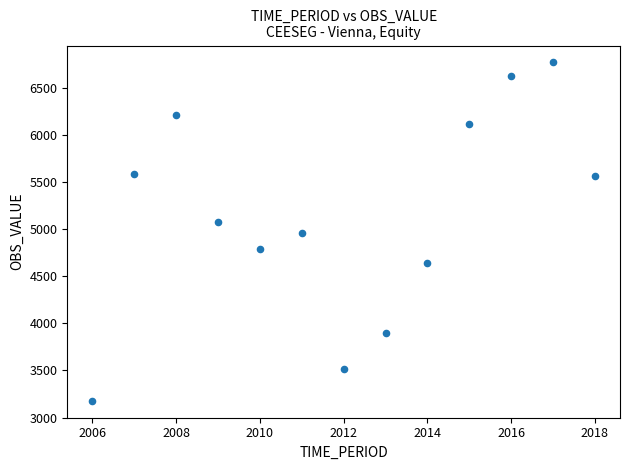

What is the range of X values (max minus min)?

12.0